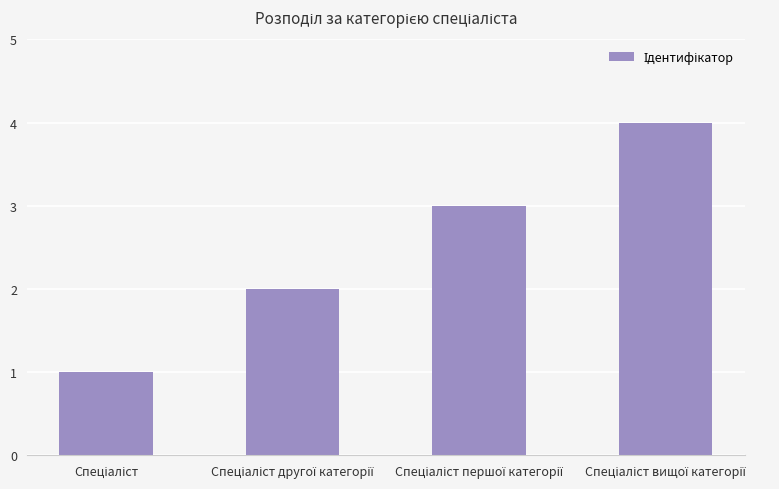

Reading right to left, what are all the values shown in this chart?

4	3	2	1